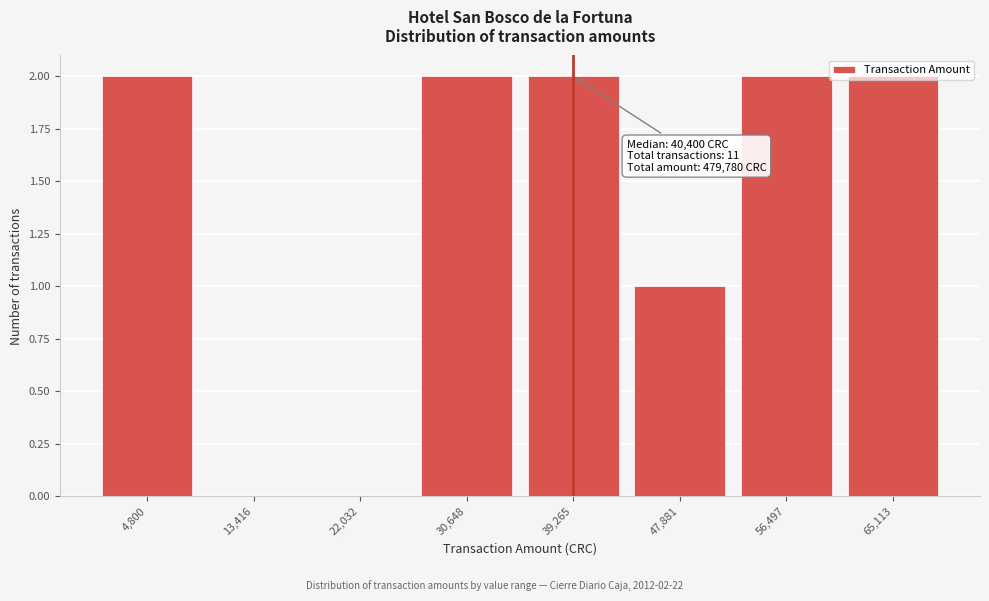

Between 56,497 and 47,881, which is larger?

56,497